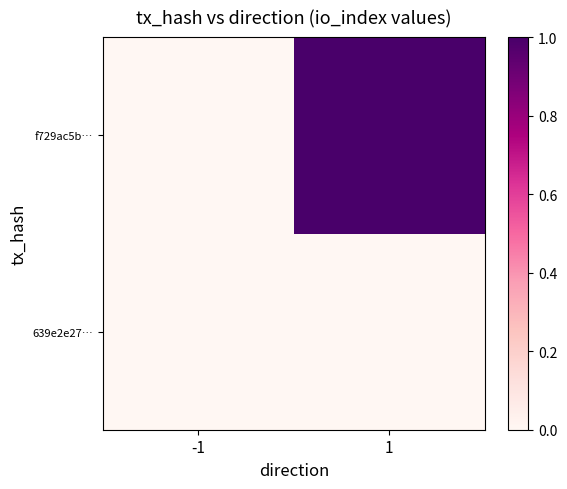

Which label corresponds to the smallest value in the chart?

-1